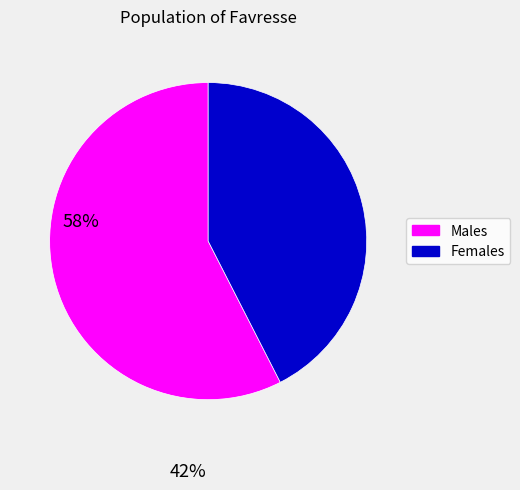

Does any single category account for the majority?

Yes